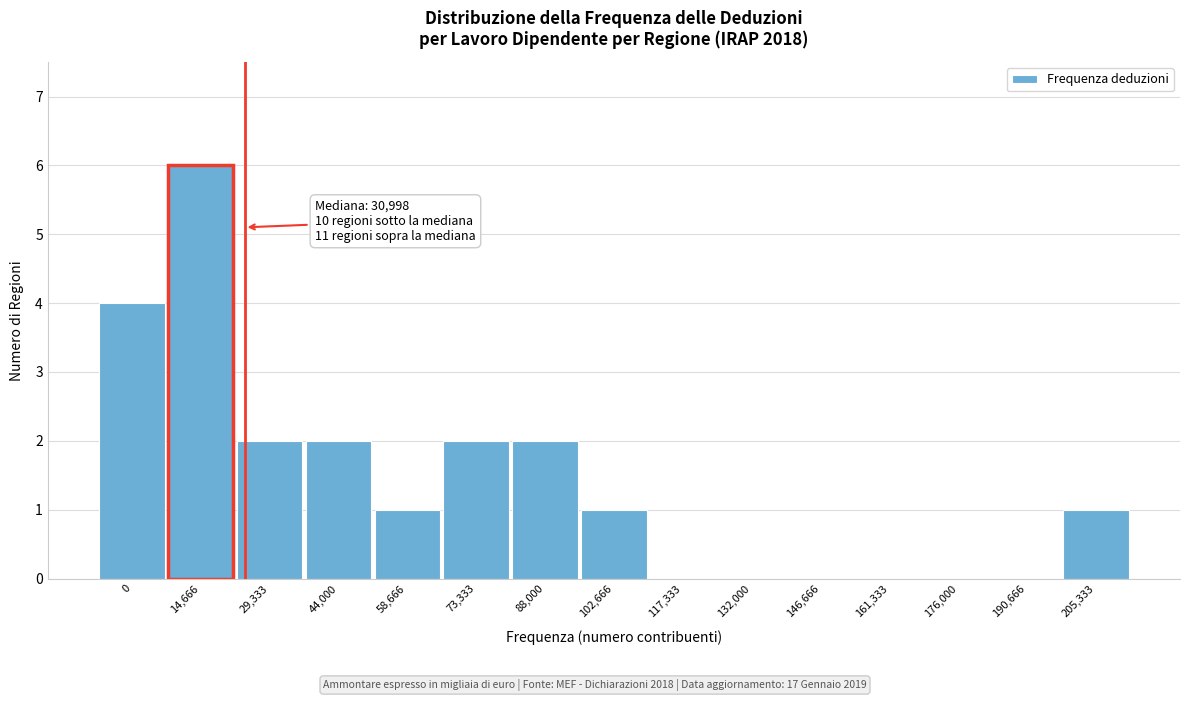

Reading left to right, transcribe all the data shown in this chart.

0=4	14,666=6	29,333=2	44,000=2	58,666=1	73,333=2	88,000=2	102,666=1	117,333=0	132,000=0	146,666=0	161,333=0	176,000=0	190,666=0	205,333=1